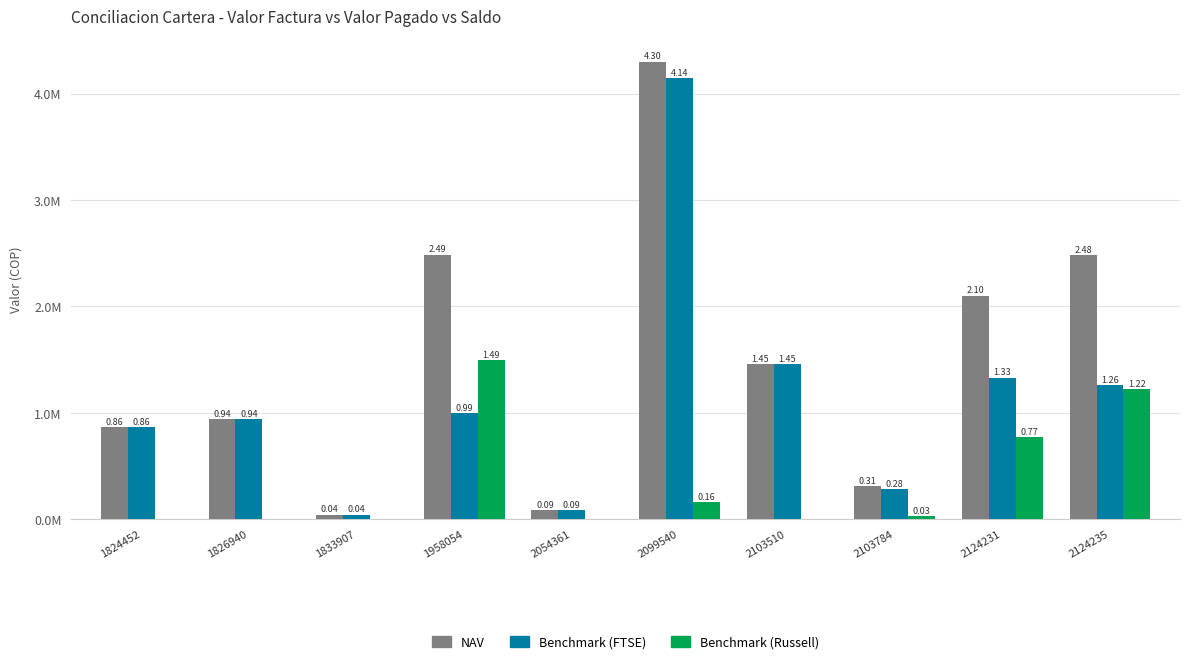

Is the value of NAV at 1958054 greater than the value of Benchmark (Russell) at 2054361?

Yes